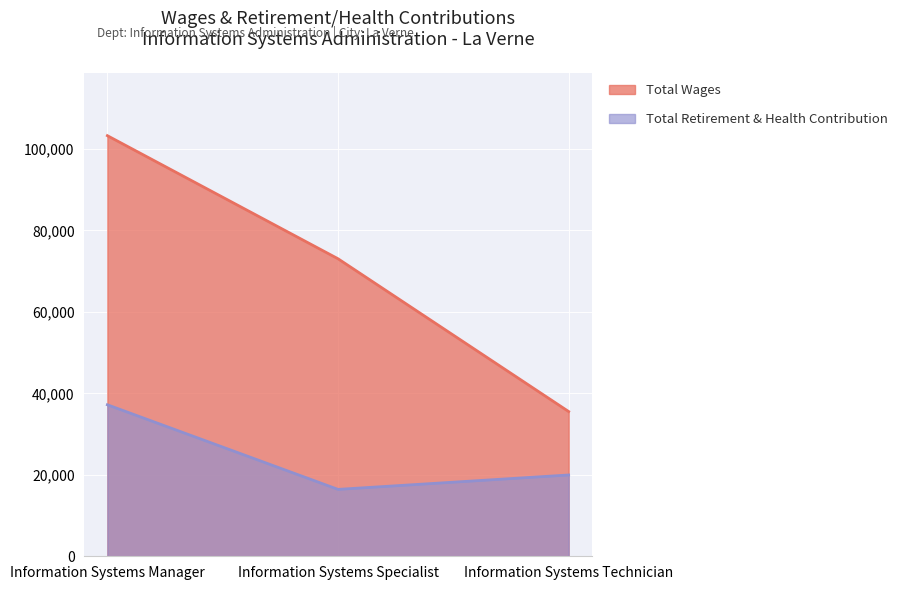

Where is Total Retirement & Health Contribution nearest to the value 26804?

Information Systems Technician